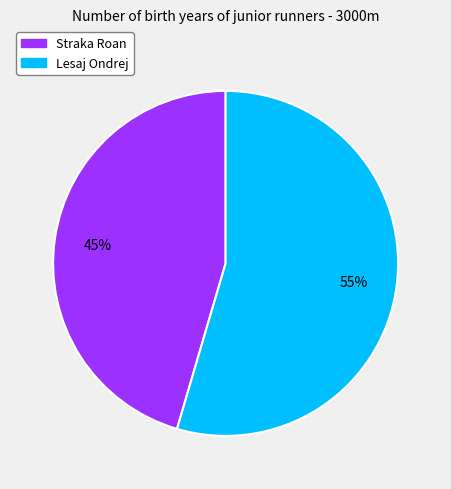

Combined, do Lesaj Ondrej and Straka Roan account for over 50%?

Yes